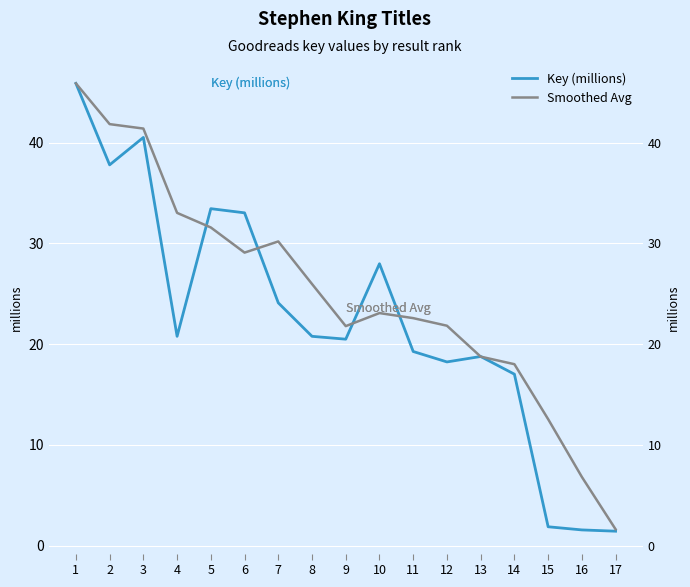

In Smoothed Avg, how many points are lower than both neighbors (excluding endpoints)?

2